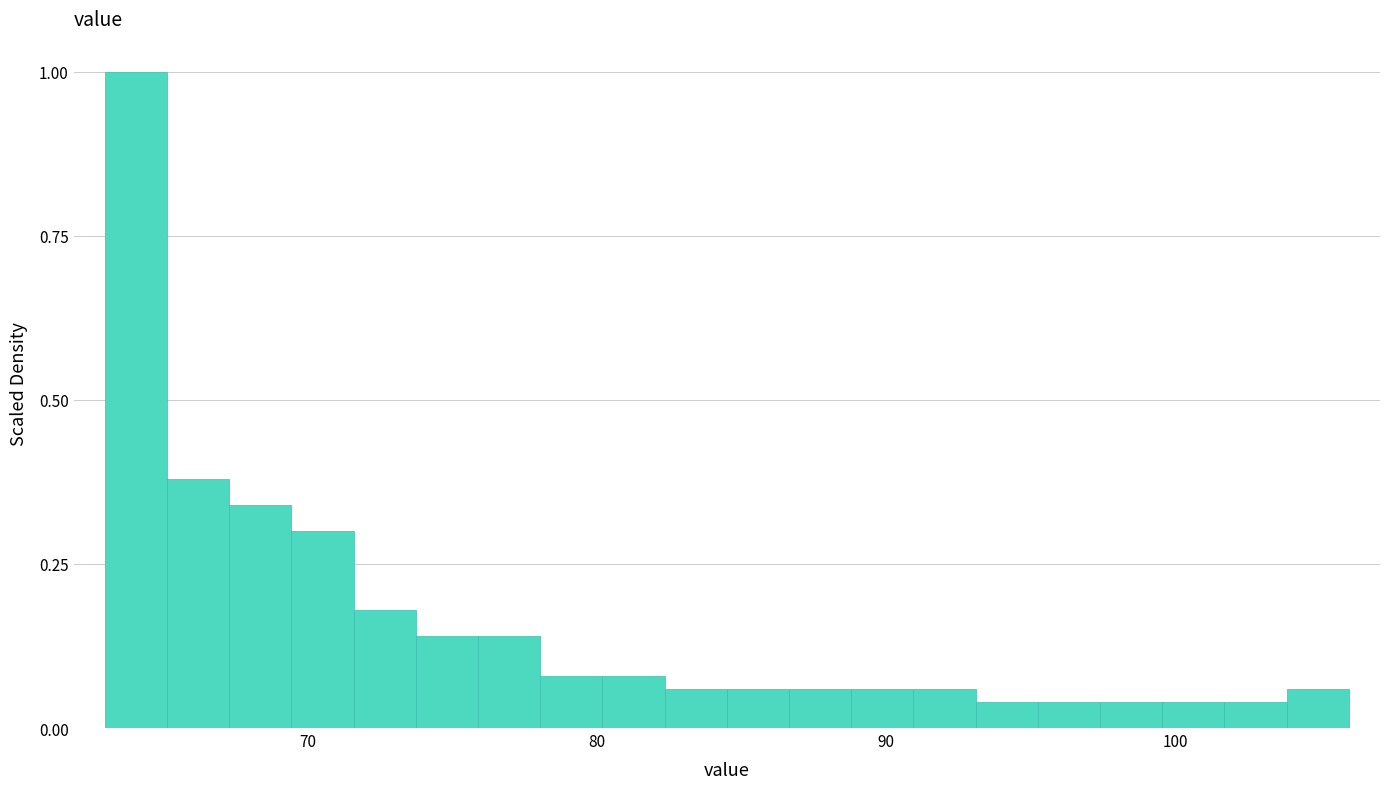

Around what value on the x-axis is the tallest bar? Give the approximate position of its centre, as read against the axis.

64